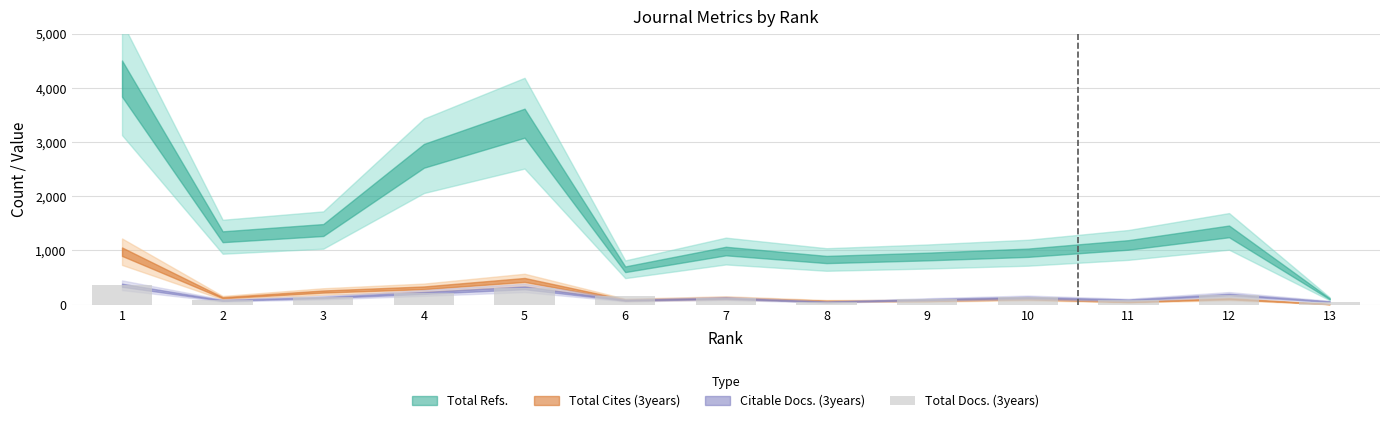

What is the value of the 12th bar from the left?

186